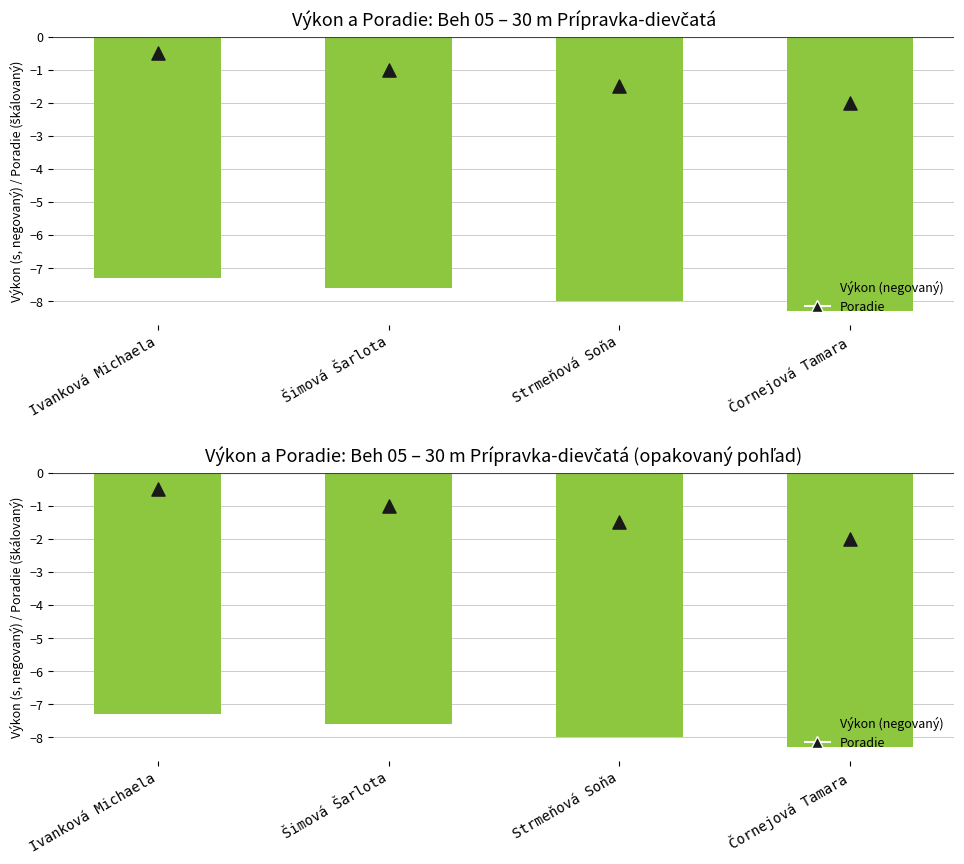

Which series has the largest total across all categories?

Poradie